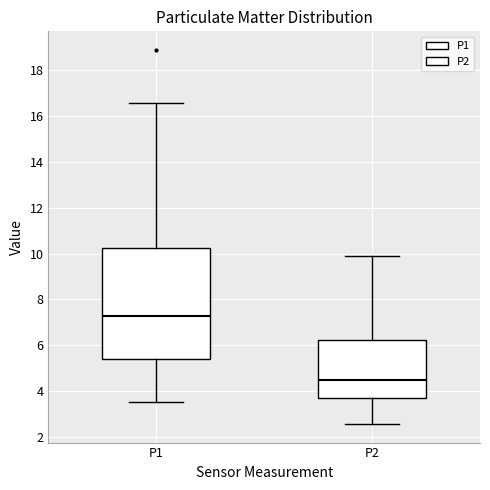

Which box has the highest median line?

P1